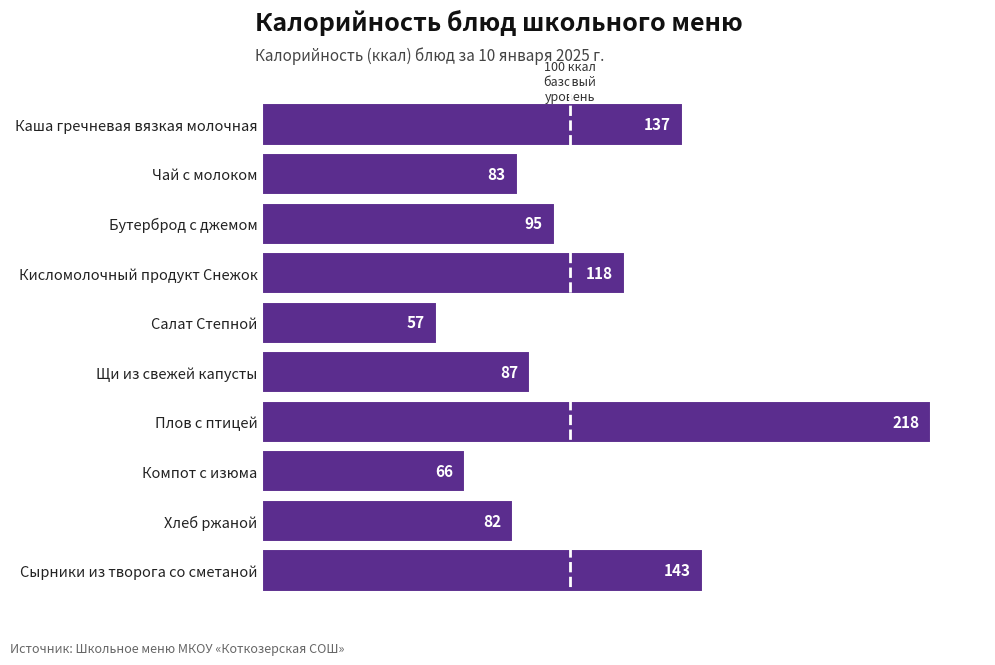

How many bars are there in total?

10